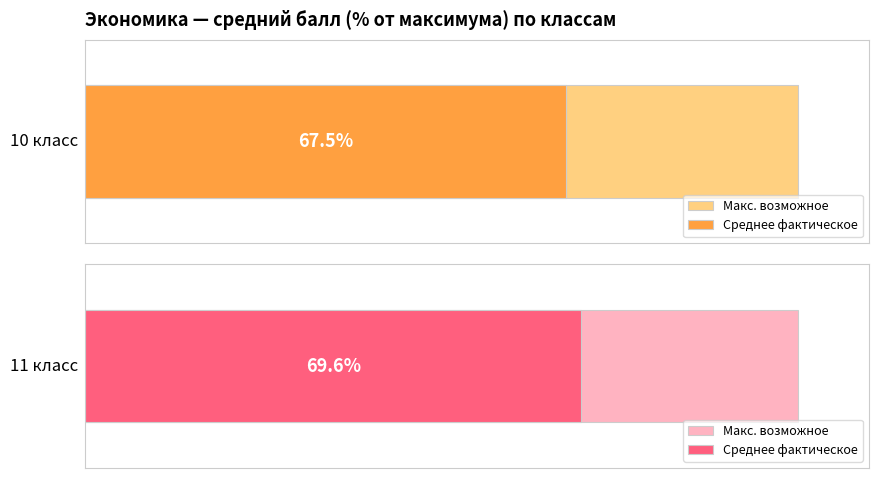

What is the maximum value shown in the chart?

75.0